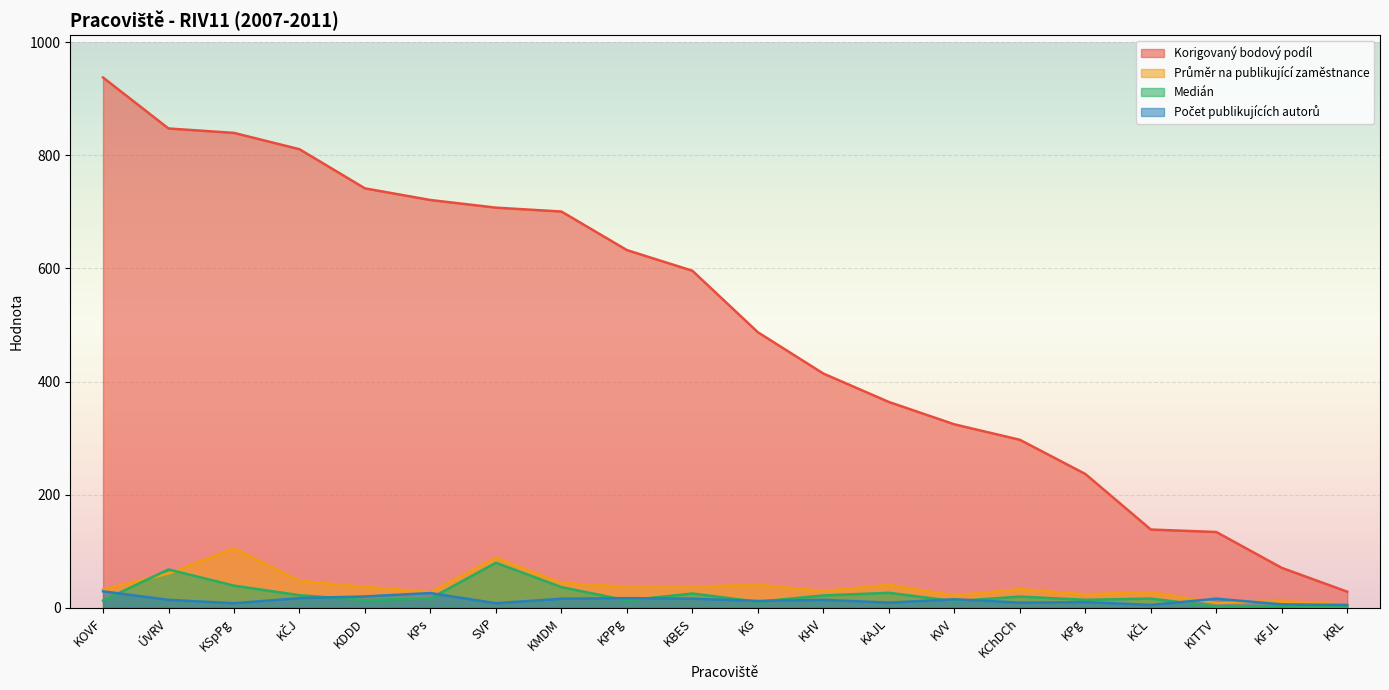

Rank the categories by Počet publikujících autorů value from lowest to highest.

KČL, KRL, KFJL, KSpPg, SVP, KAJL, KChDCh, KPg, KG, ÚVRV, KHV, KVV, KMDM, KBES, KITTV, KČJ, KPPg, KDDD, KPs, KOVF